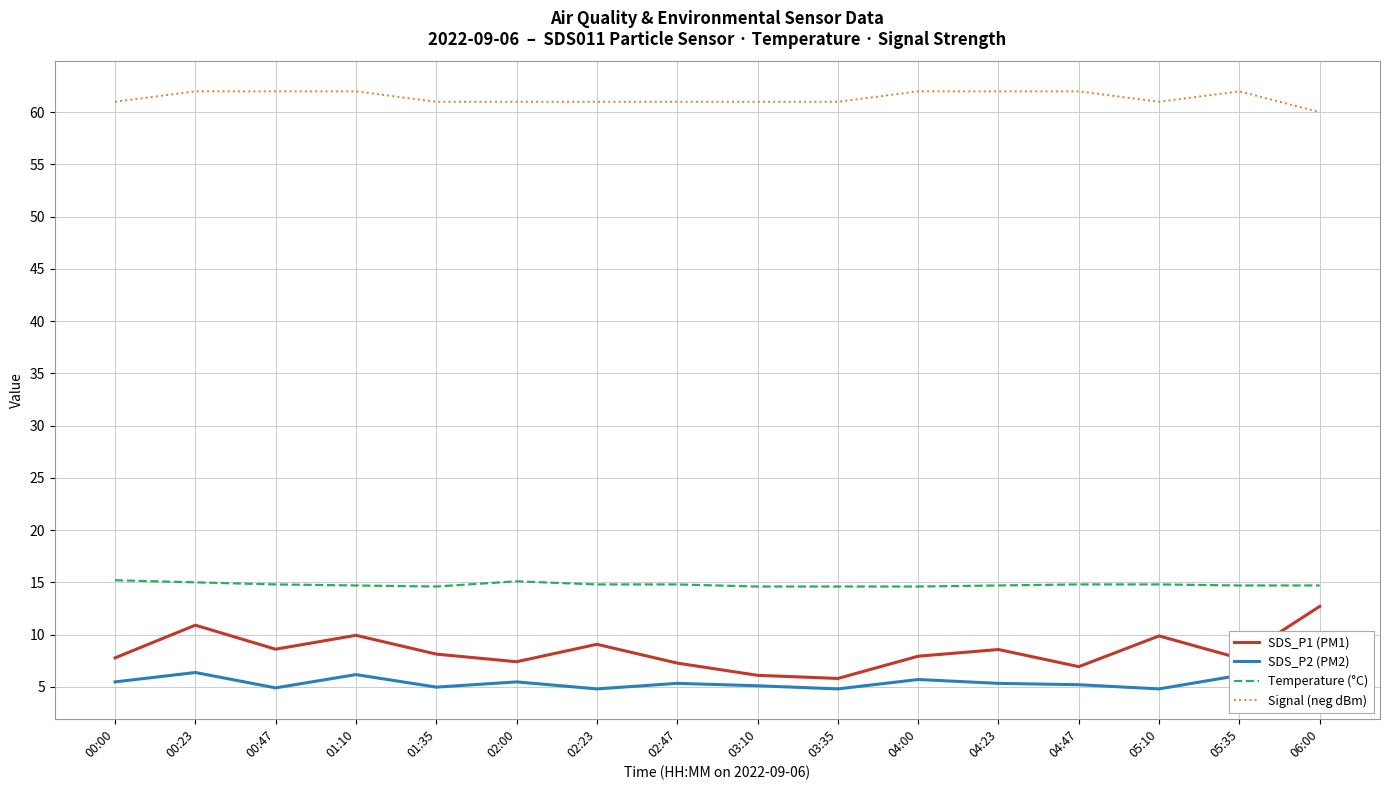

True or false: SDS_P2 (PM2) and Signal (neg dBm) intersect in this chart.

False